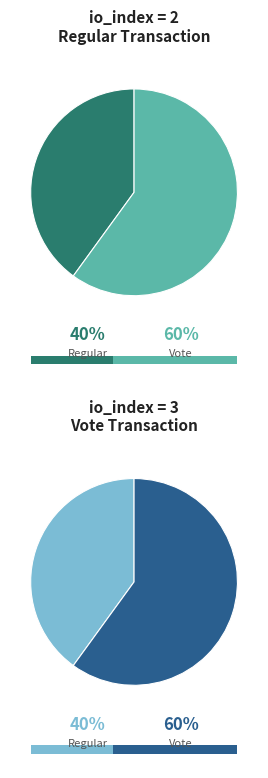

How many slices are in this pie chart?

2